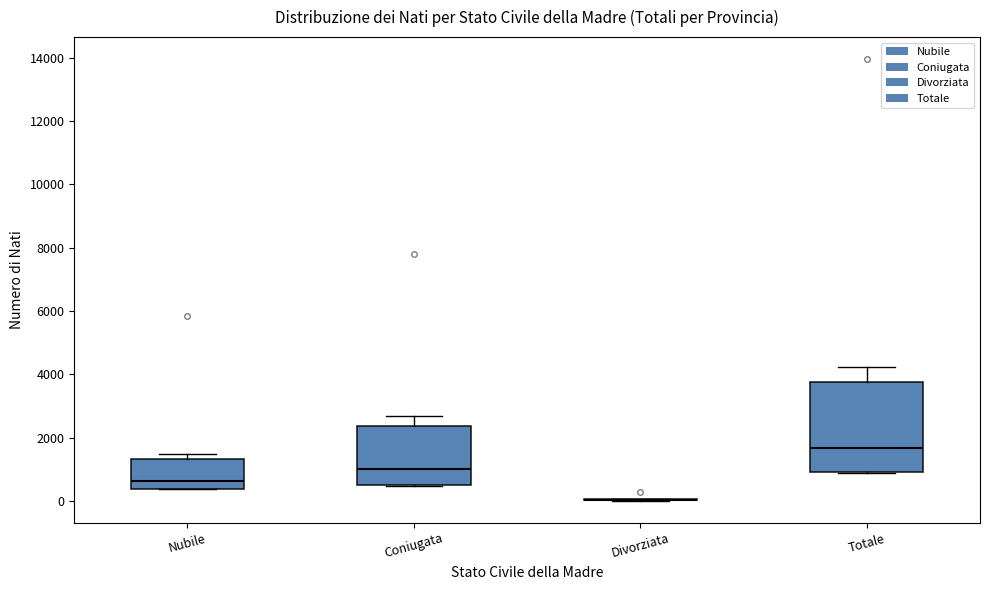

Reading left to right, transcribe this box plot: for each box, give where its median line is, the range the box spans, and where its two whiskers end, as read against the y-axis. The values are not printed on the chart, so give them approximately, as read against the axis.

Nubile: median 600, box 400 to 1400, whiskers 400 to 1400 (just above the box's upper edge)
Coniugata: median 1000, box 600 to 2400, whiskers 400 to 2600
Divorziata: box collapsed to a line at 0, whiskers 0 to 0
Totale: median 1600, box 1000 to 3800, whiskers 800 to 4200